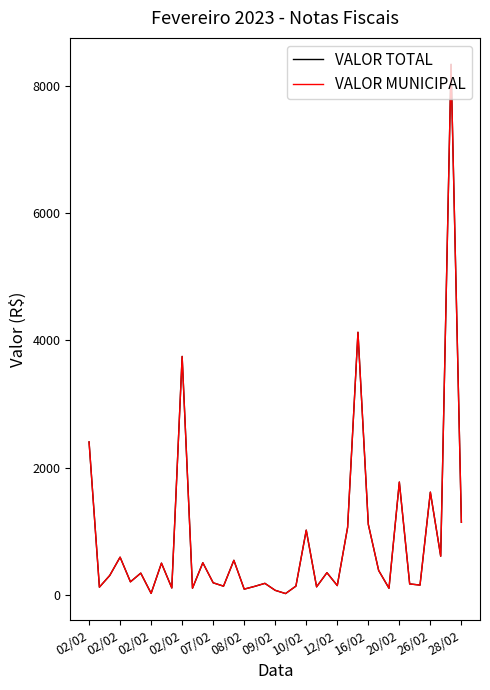

In VALOR MUNICIPAL, how many points are higher than both neighbors (excluding endpoints)?

13